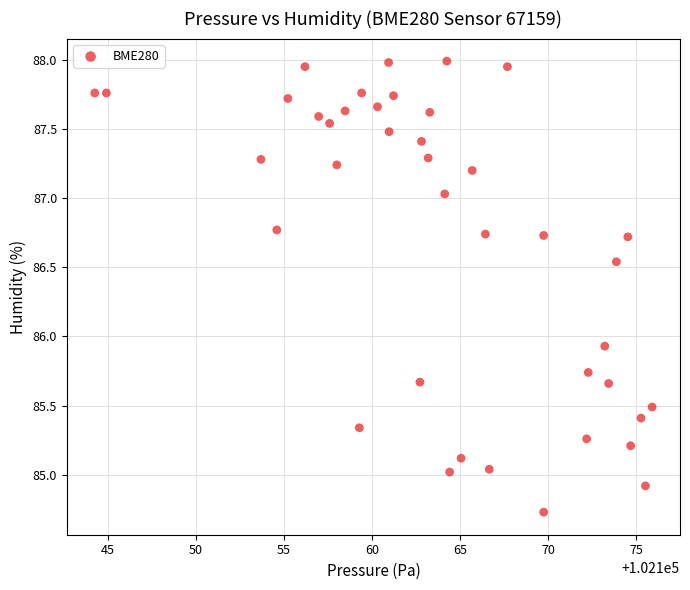

What Y value in the scatter plot is closest to 86?

85.9